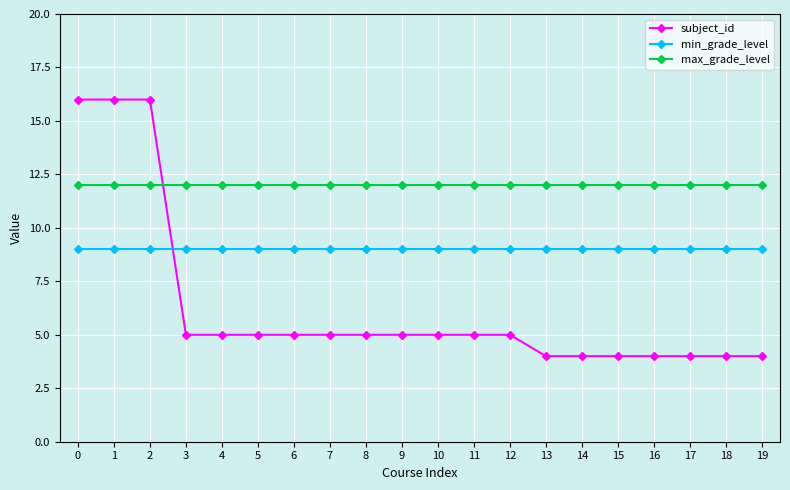

True or false: max_grade_level has a value of 12 at 10.

True